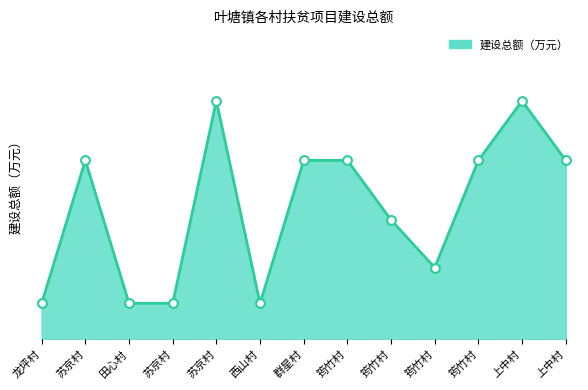

Which has a higher value, 苏京村 or 筠竹村?

苏京村